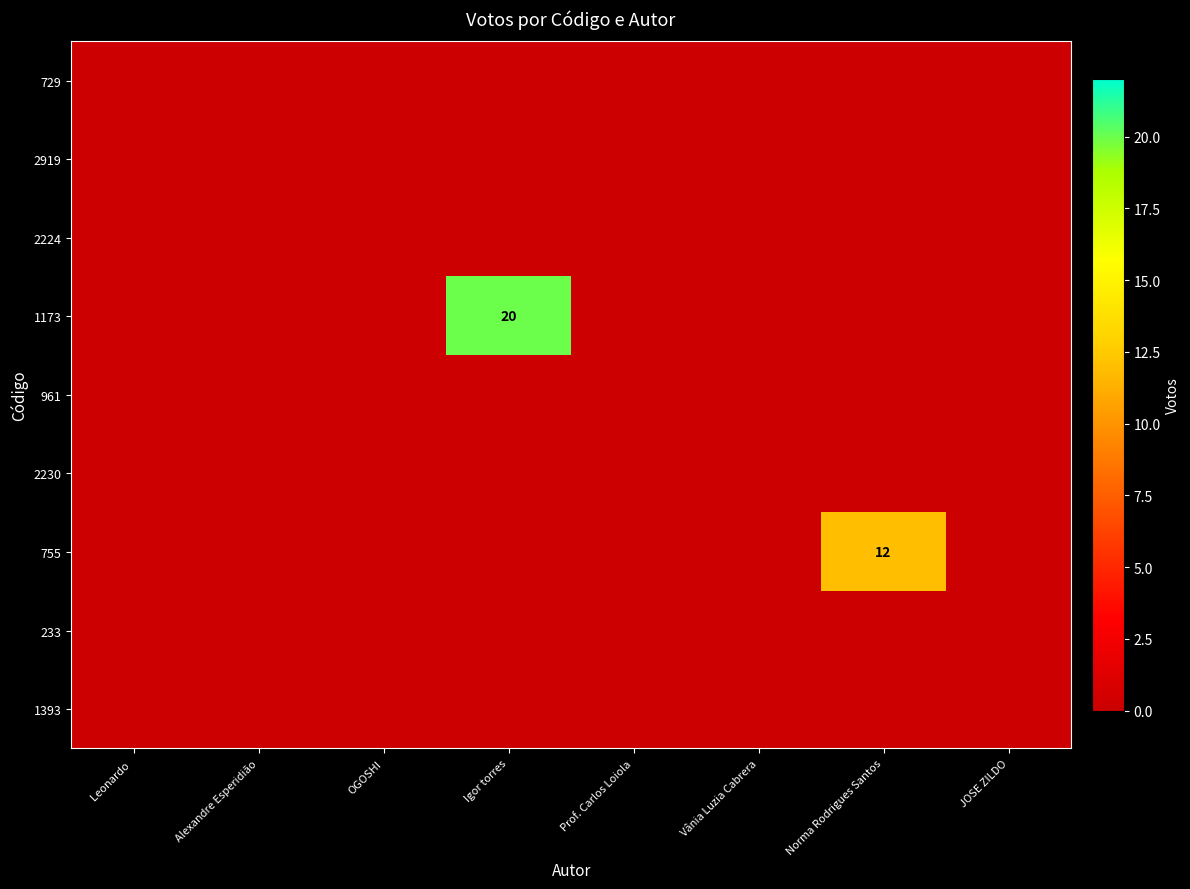

Which series has the widest spread of values?

1173